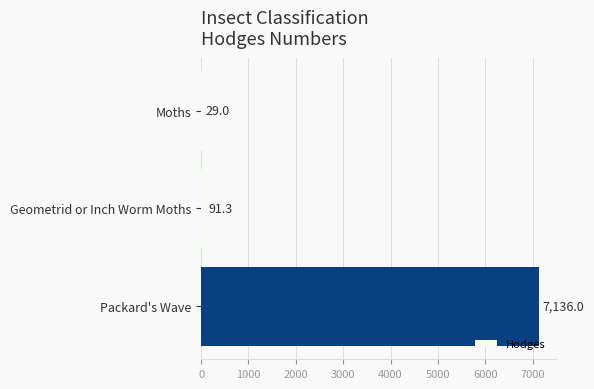

Rank the categories by value from highest to lowest.

Packard's Wave, Geometrid or Inch Worm Moths, Moths